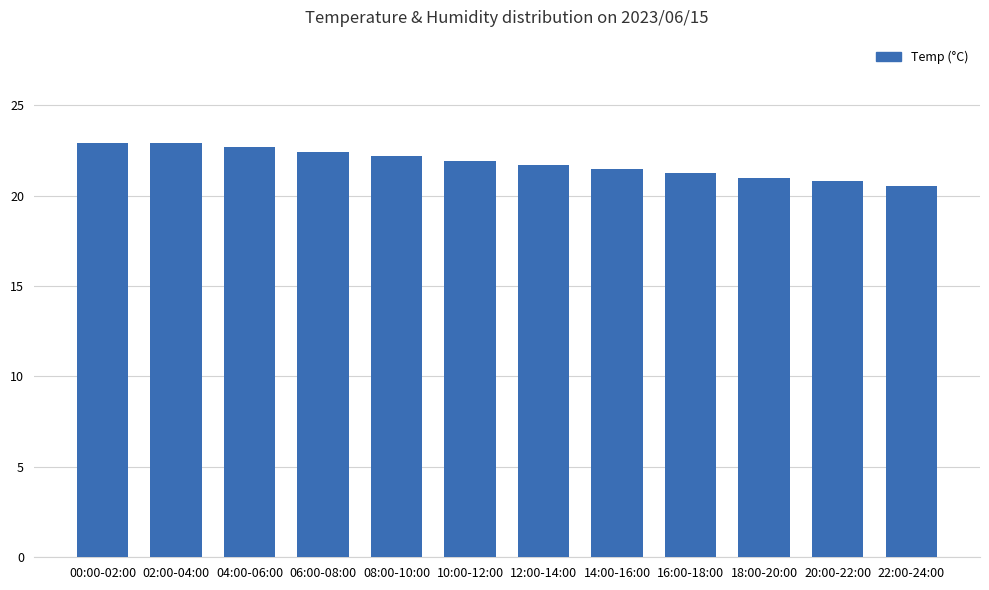

Count the number of data series in this chart.

1